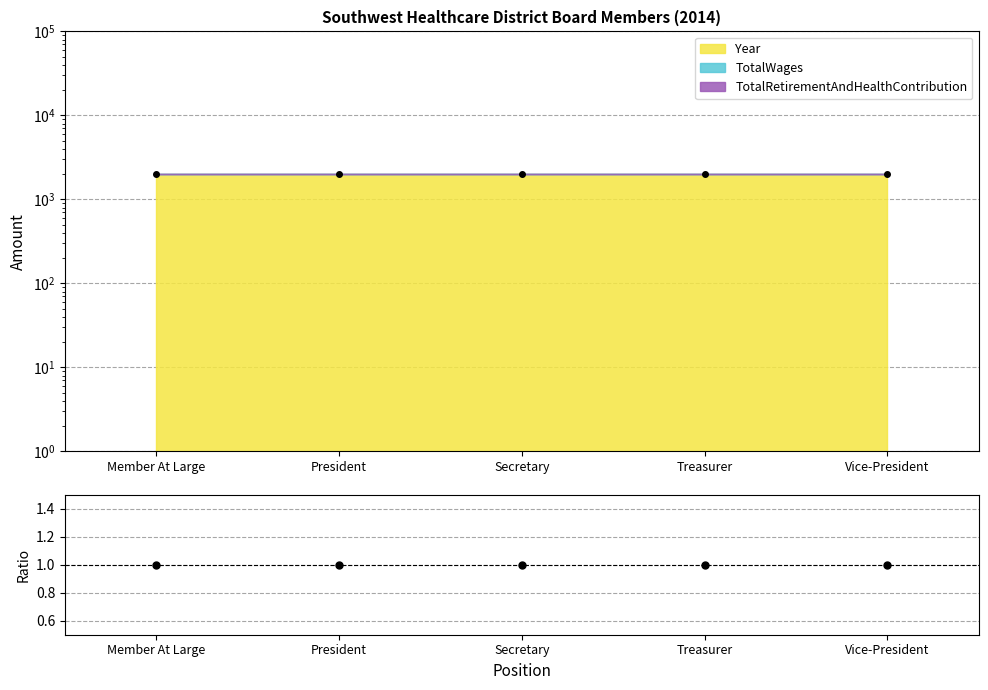

At how many categories does at least one series exceed 1164?

5